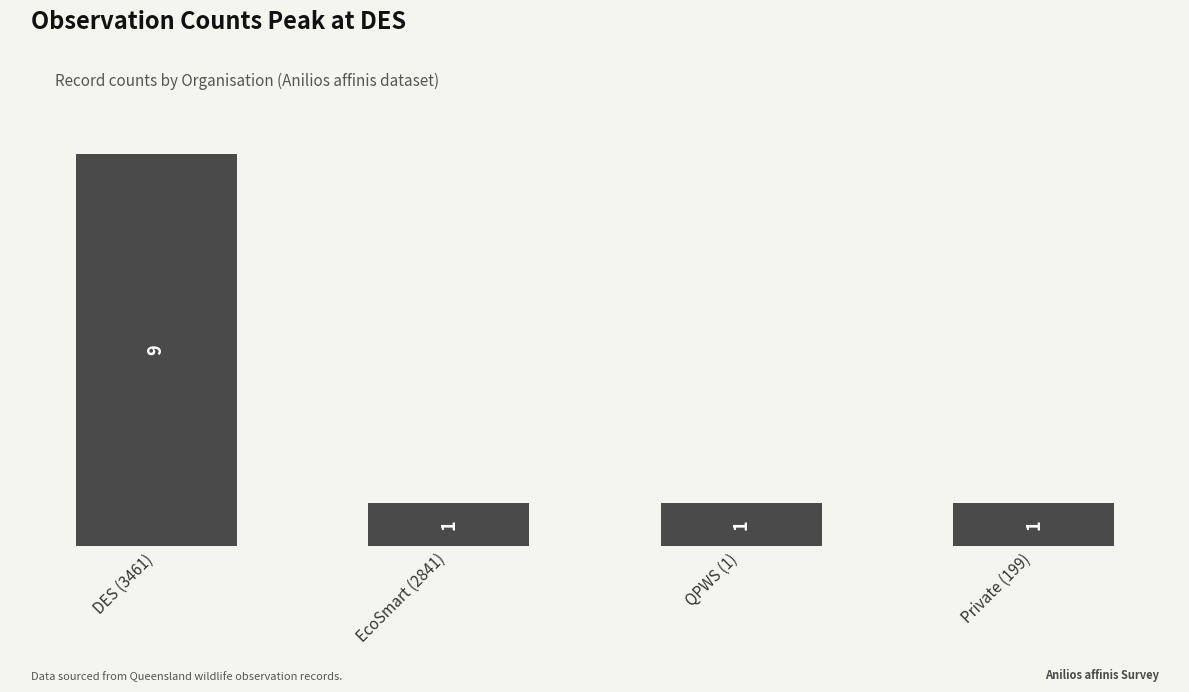

What is the value of the 4th bar from the left?

1